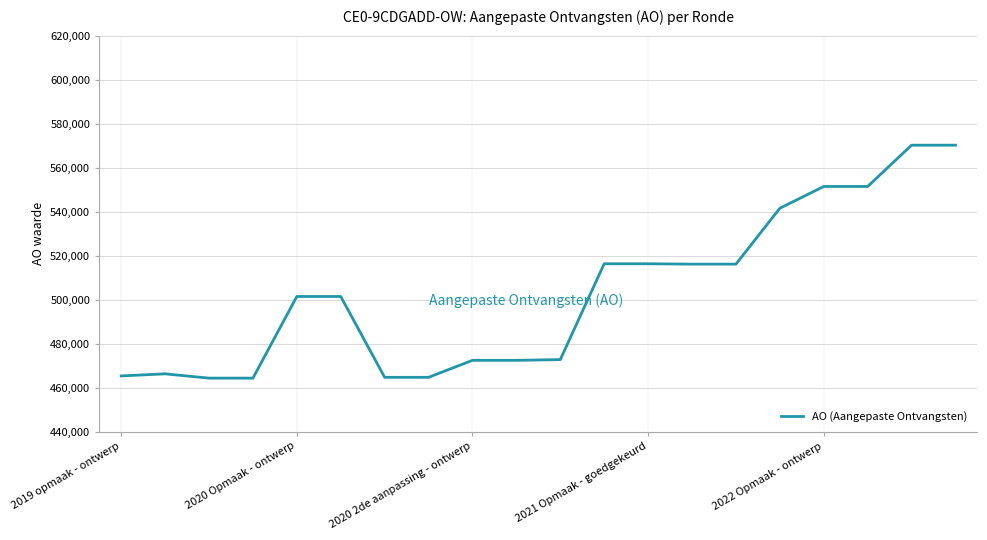

What is the maximum value shown in the chart?

570219